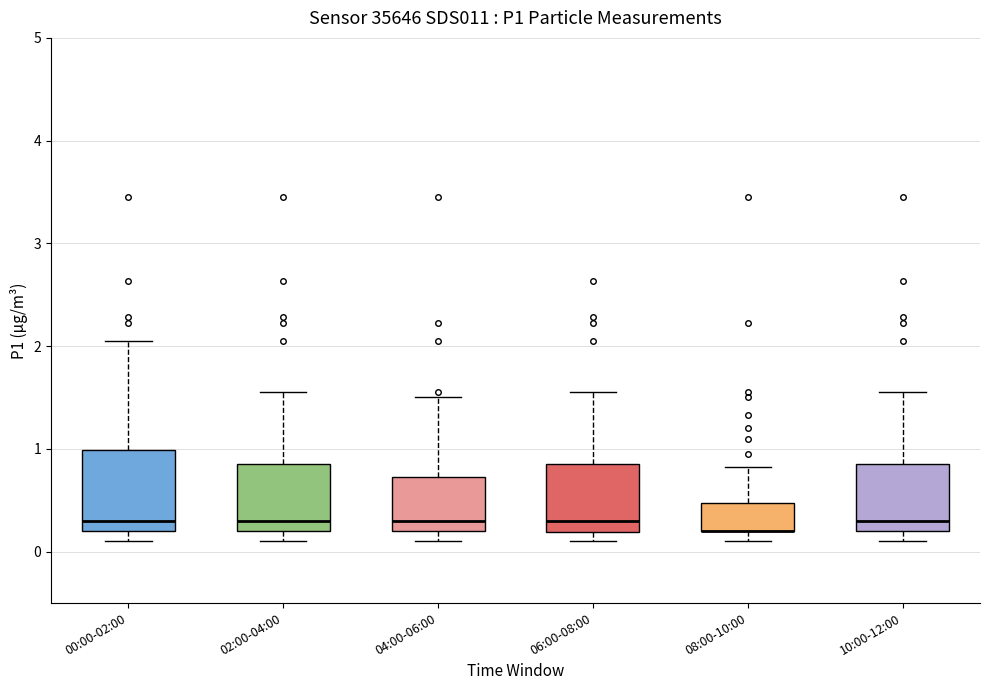

Reading left to right, read every box against the y-axis: the position of its median line, the range the box covers, and the ends of its whiskers. The values are not printed on the chart, so give them approximately, as read against the axis.

00:00-02:00: median 0.3, box 0.2 to 1.0, whiskers 0.1 to 2.1
02:00-04:00: median 0.3, box 0.2 to 0.9, whiskers 0.1 to 1.6
04:00-06:00: median 0.3, box 0.2 to 0.7, whiskers 0.1 to 1.5
06:00-08:00: median 0.3, box 0.2 to 0.9, whiskers 0.1 to 1.6
08:00-10:00: median 0.2 (drawn on the box's lower edge), box 0.2 to 0.5, whiskers 0.1 to 0.8
10:00-12:00: median 0.3, box 0.2 to 0.9, whiskers 0.1 to 1.6